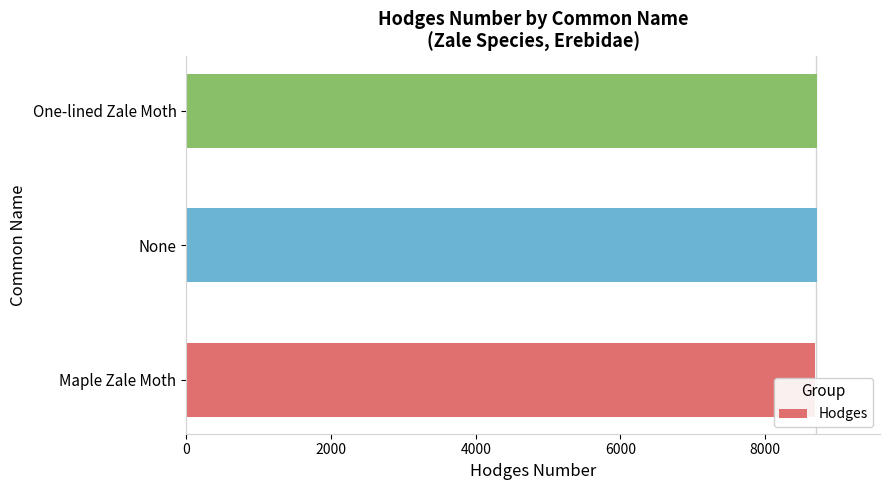

Reading left to right, what are all the values shown in this chart?

0=8692.0	2000=8713.1	4000=8716.0